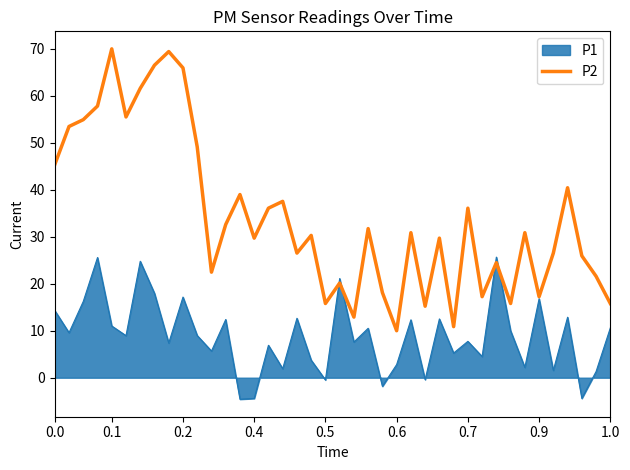

Rank the series by their average value, from lowest to highest.

P1, P2